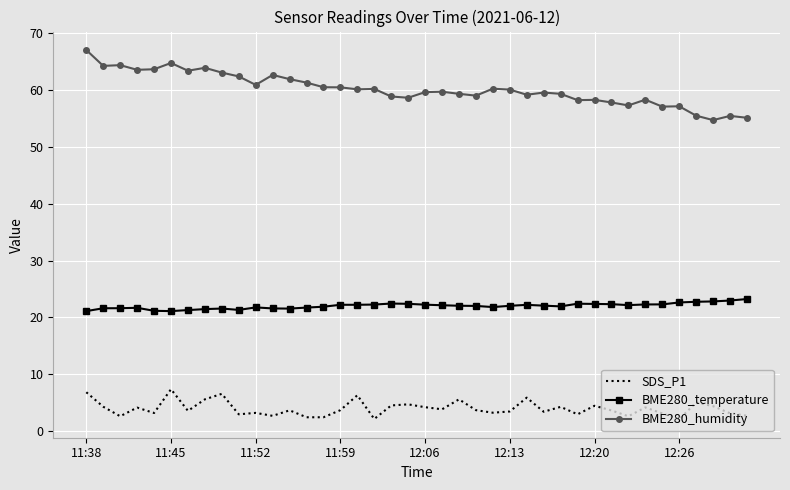

What are all the series names shown in the legend?

SDS_P1, BME280_temperature, BME280_humidity